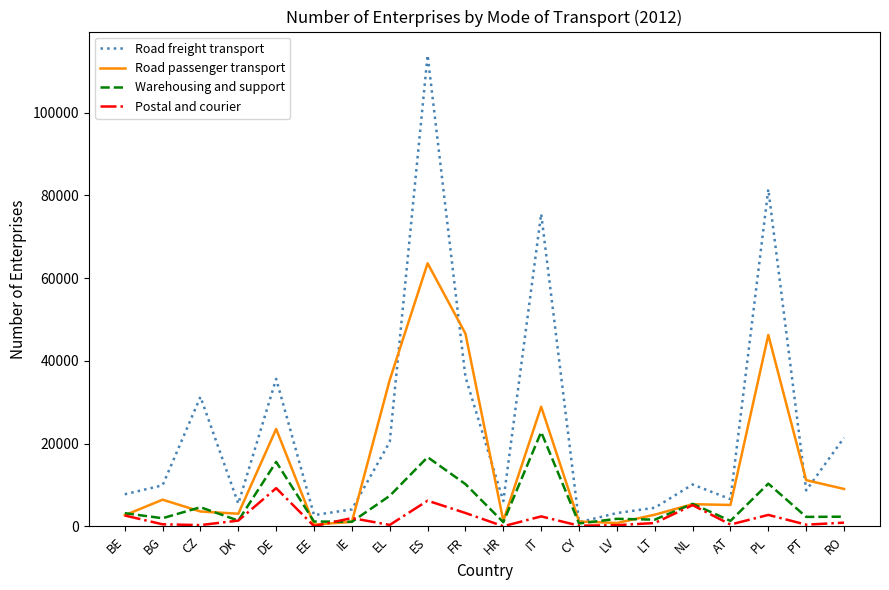

At which label does Warehousing and support reach its peak?

IT